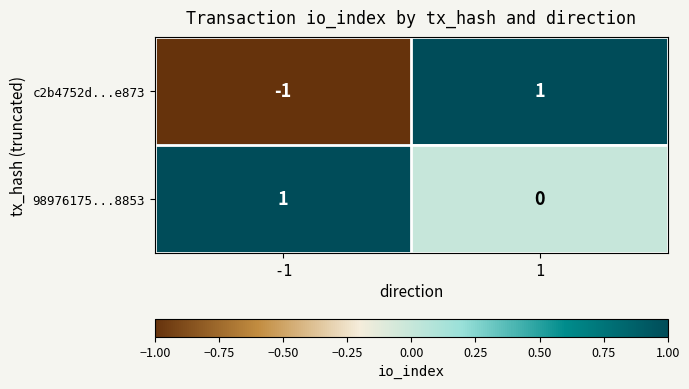

Reading left to right, transcribe all the data shown in this chart.

c2b4752d...e873: -1=-1	1=1
98976175...8853: -1=1	1=0